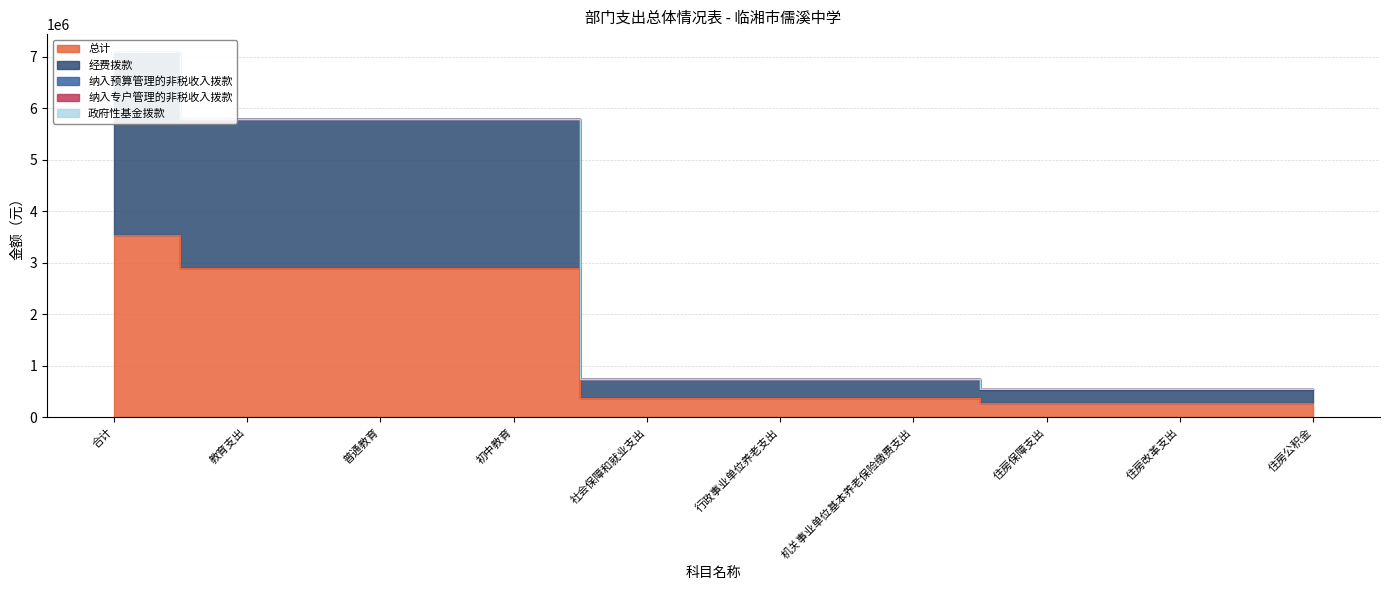

Which category has the lowest value in the 经费拨款 series?

住房保障支出